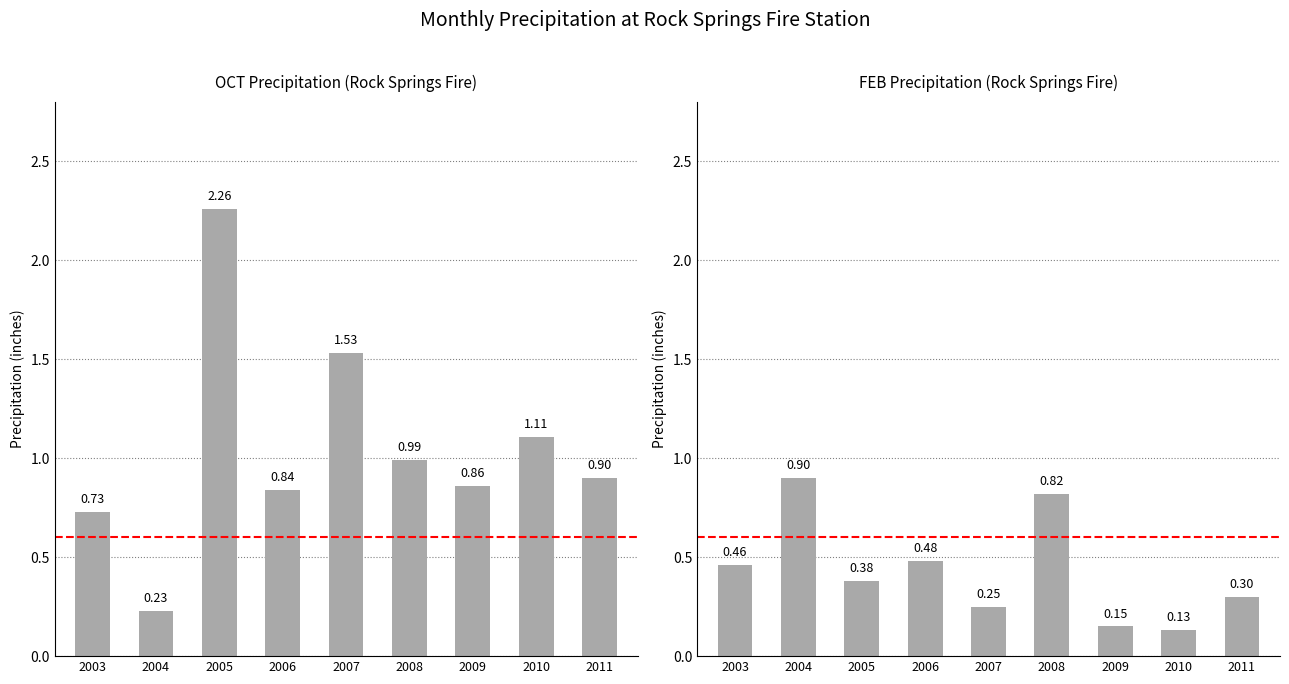

Reading left to right, list all the values displayed in this chart.

OCT: 0.7	0.2	2.3	0.8	1.5	1.0	0.9	1.1	0.9
FEB: 0.5	0.9	0.4	0.5	0.2	0.8	0.1	0.1	0.3